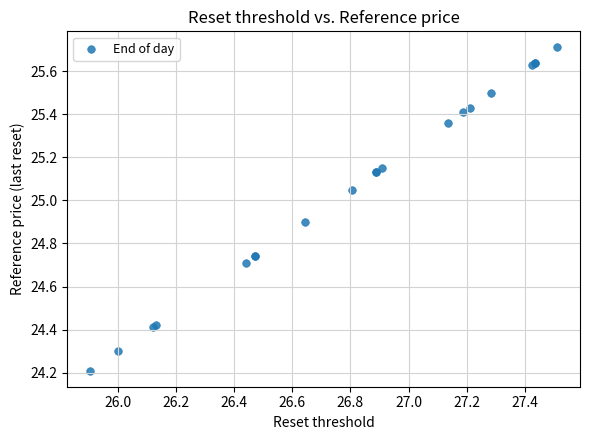

What Y value in the scatter plot is closest to 24?

24.2